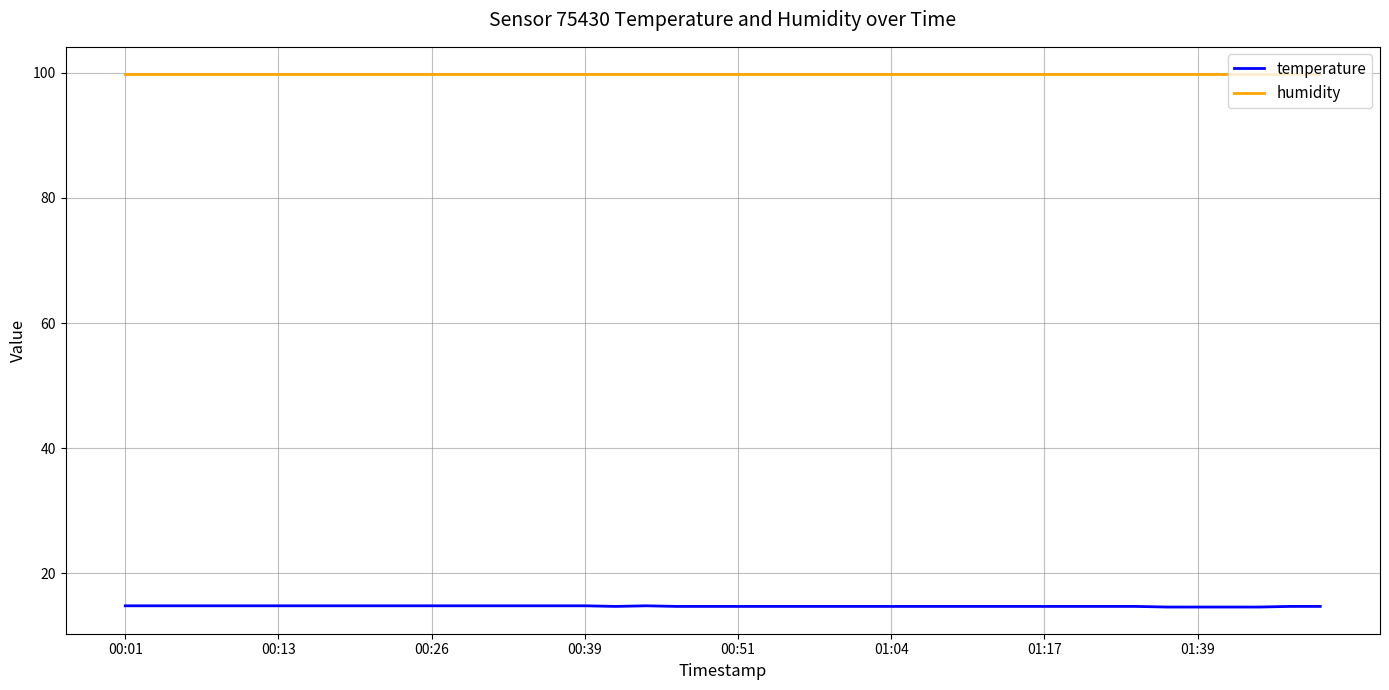

At how many categories does at least one series exceed 29?

40